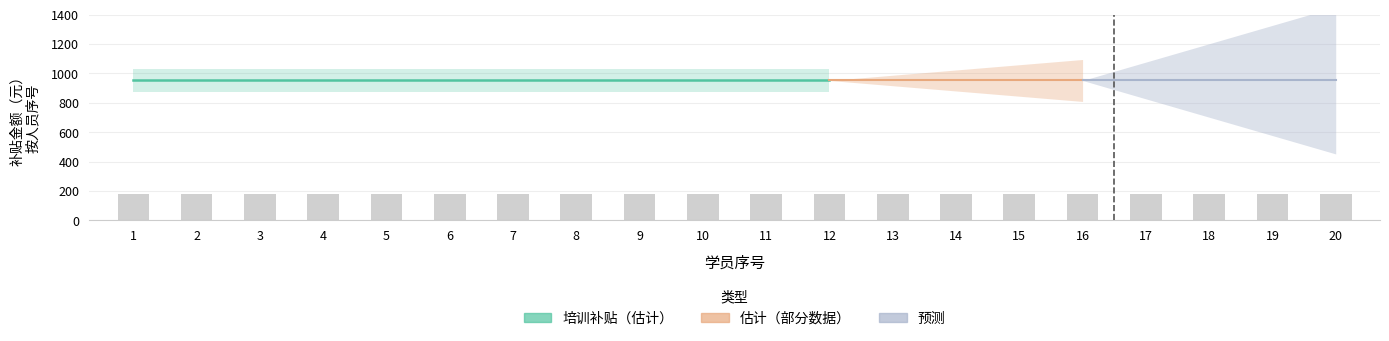

At which label is 生活补贴金额（元） closest to 180?

1